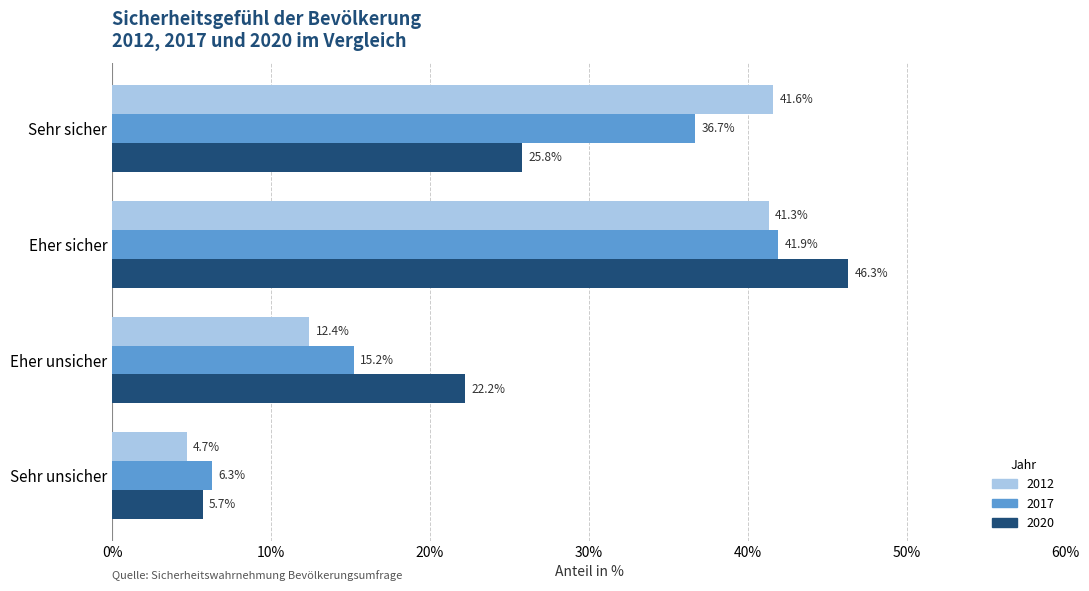

Is it true that 2020 equals 25.8 at Sehr sicher?

True